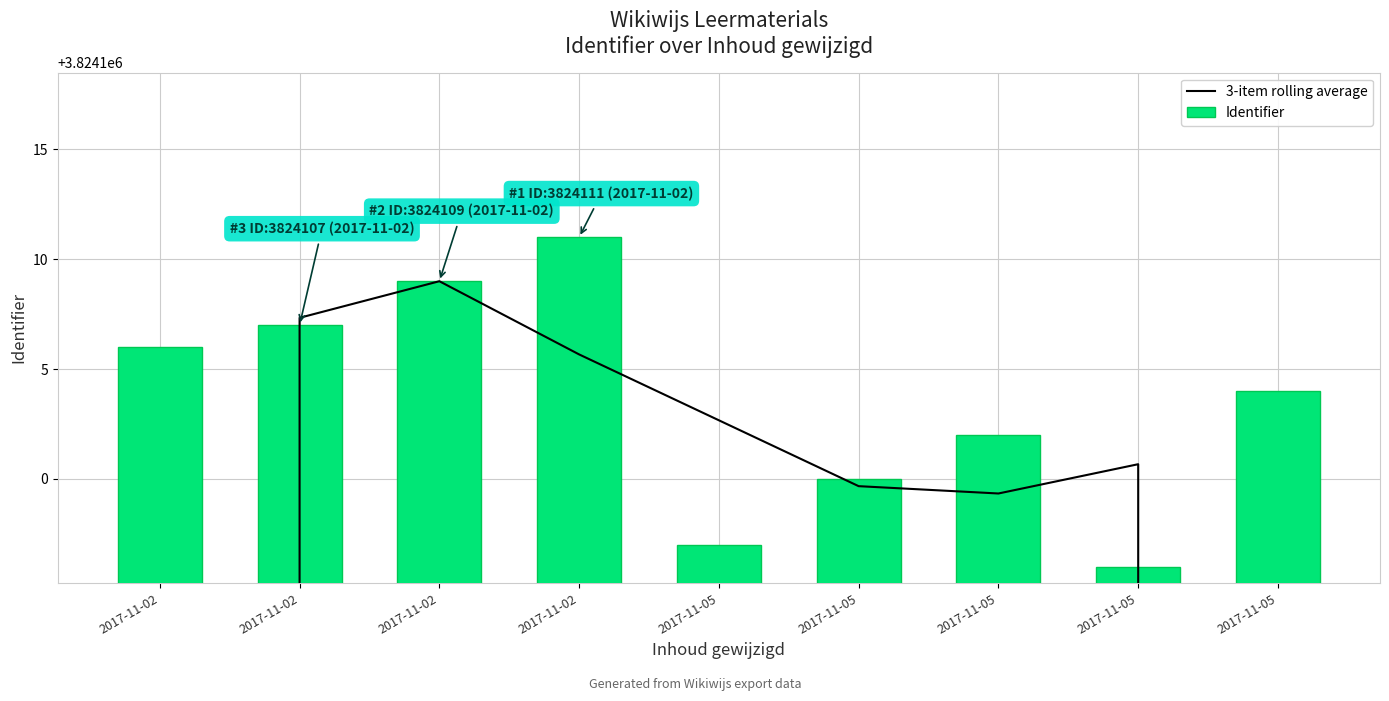

At 2017-11-05, list the series in order from smallest to largest.

Identifier, 3-item rolling average